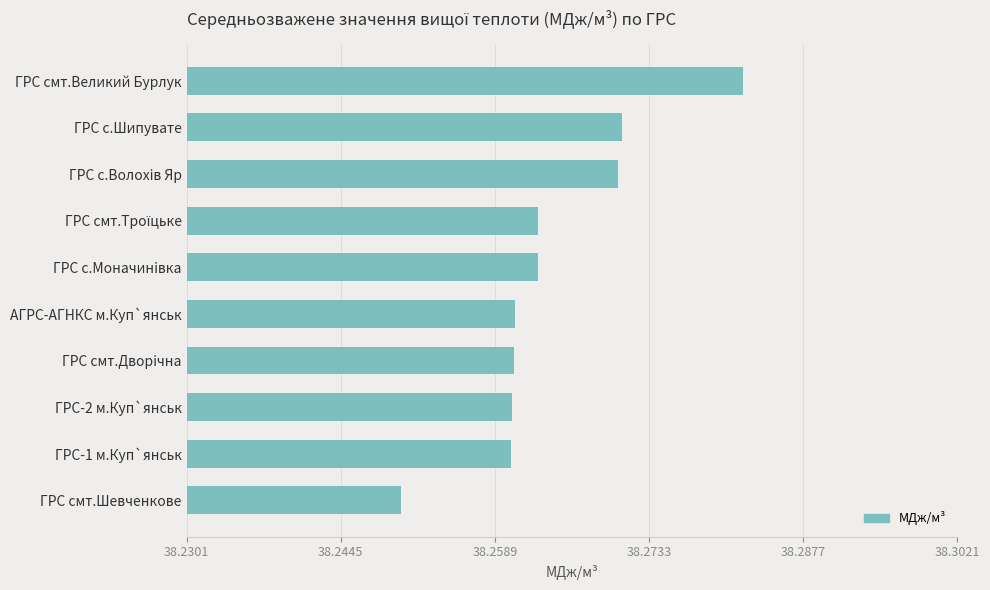

Which label corresponds to the largest value in the chart?

ГРС смт.Великий Бурлук